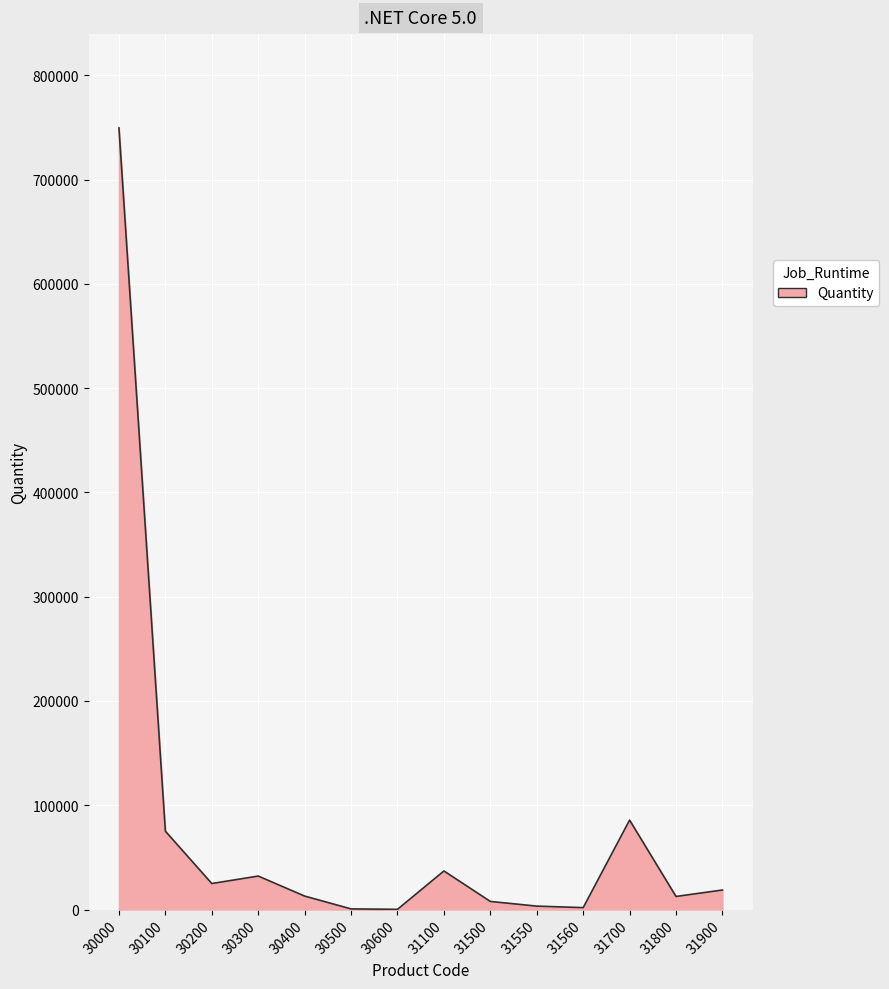

What is the change in value from 30000 to 30300?

-717604